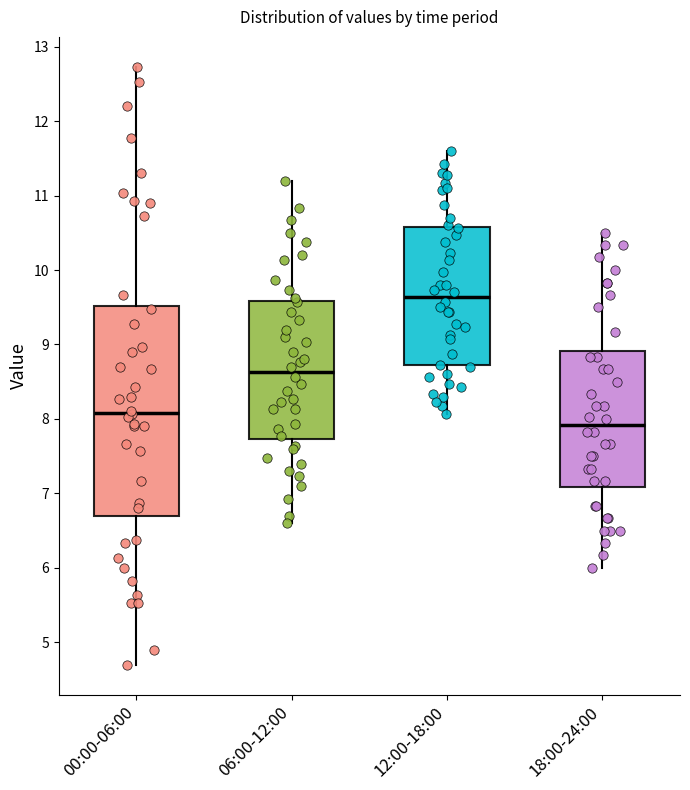

Reading left to right, transcribe this box plot: for each box, give where its median line is, the range the box spans, and where its two whiskers end, as read against the y-axis. The values are not printed on the chart, so give them approximately, as read against the axis.

00:00-06:00: median 8.1, box 6.7 to 9.5, whiskers 4.7 to 12.7
06:00-12:00: median 8.6, box 7.7 to 9.6, whiskers 6.6 to 11.2
12:00-18:00: median 9.6, box 8.7 to 10.6, whiskers 8.1 to 11.6
18:00-24:00: median 7.9, box 7.1 to 8.9, whiskers 6.0 to 10.5